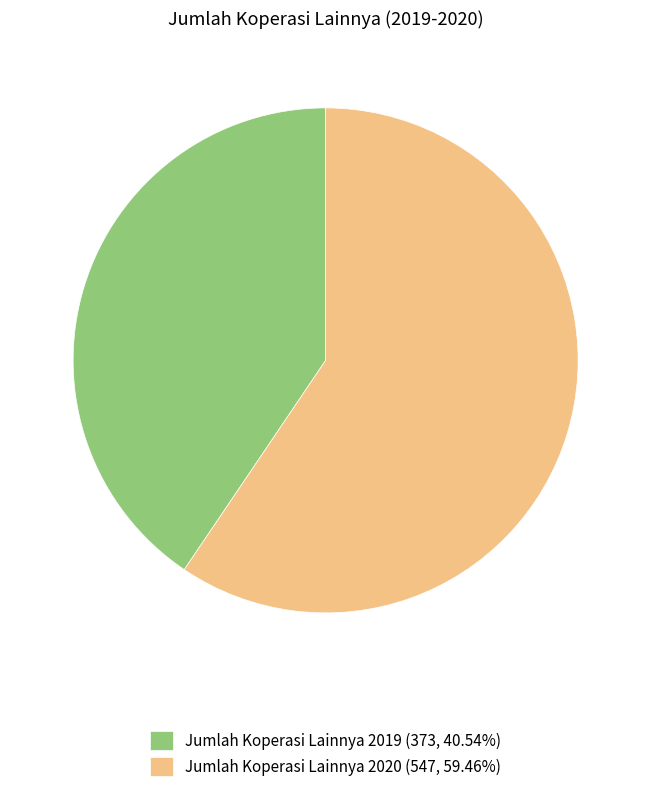

Rank the categories by value from lowest to highest.

Jumlah Koperasi Lainnya 2019, Jumlah Koperasi Lainnya 2020